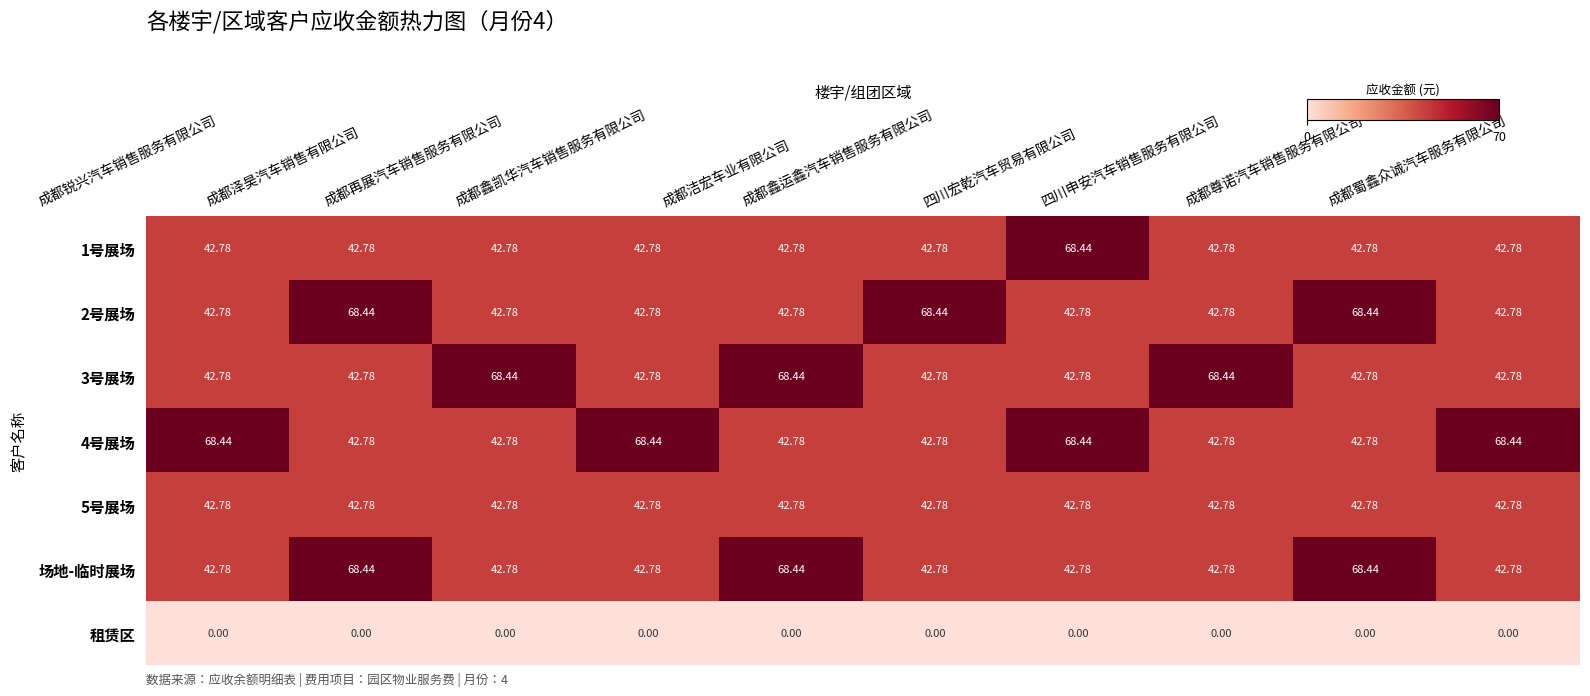

Between 成都再展汽车销售服务有限公司 and 成都洁宏车业有限公司, which series saw the biggest shift?

场地-临时展场